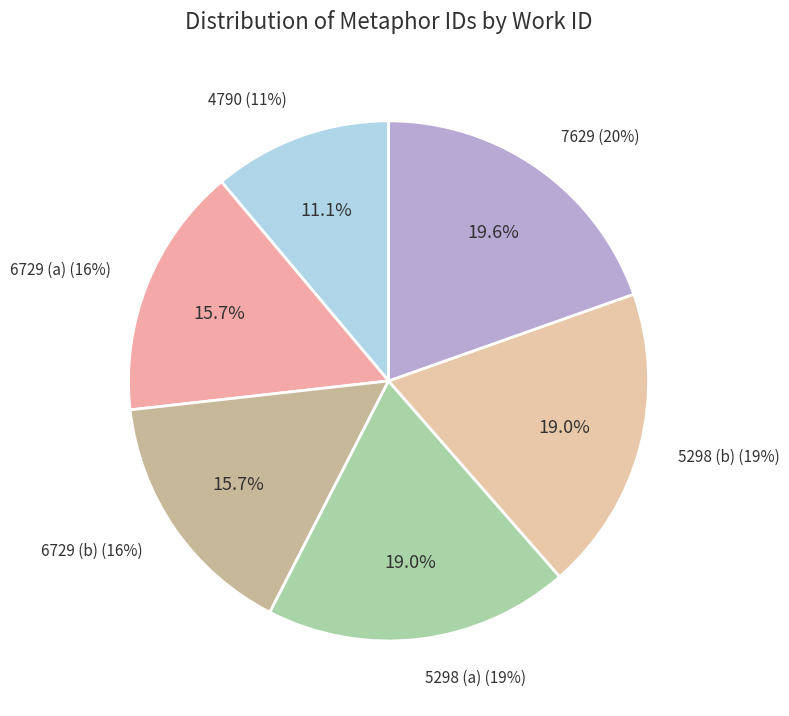

Approximately how many times larger is the value at 5298 (a) compared to 5298 (b)?

1.0